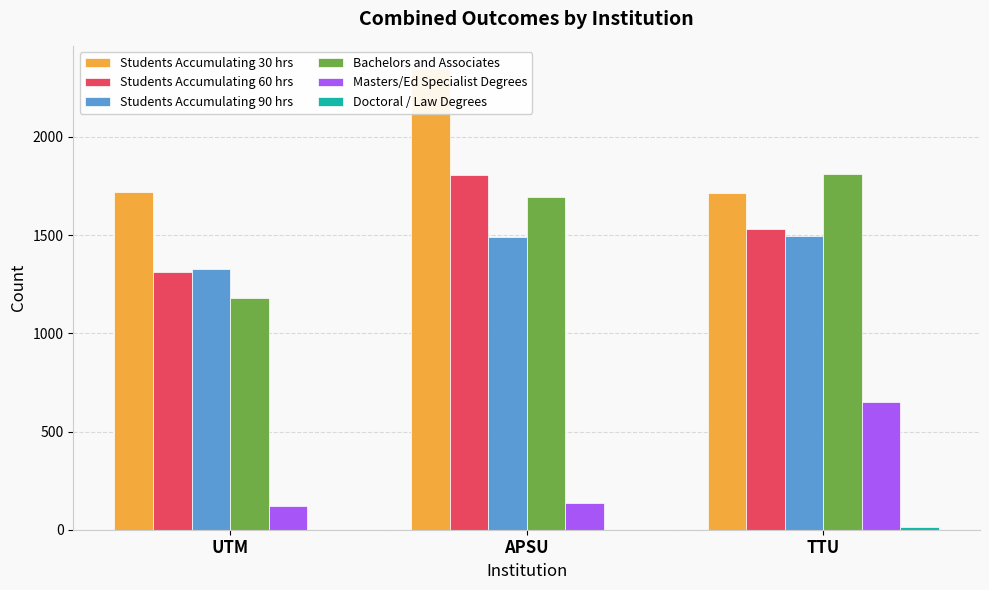

What is the value of the Masters/Ed Specialist Degrees bar at the 1st from the left?

119.0